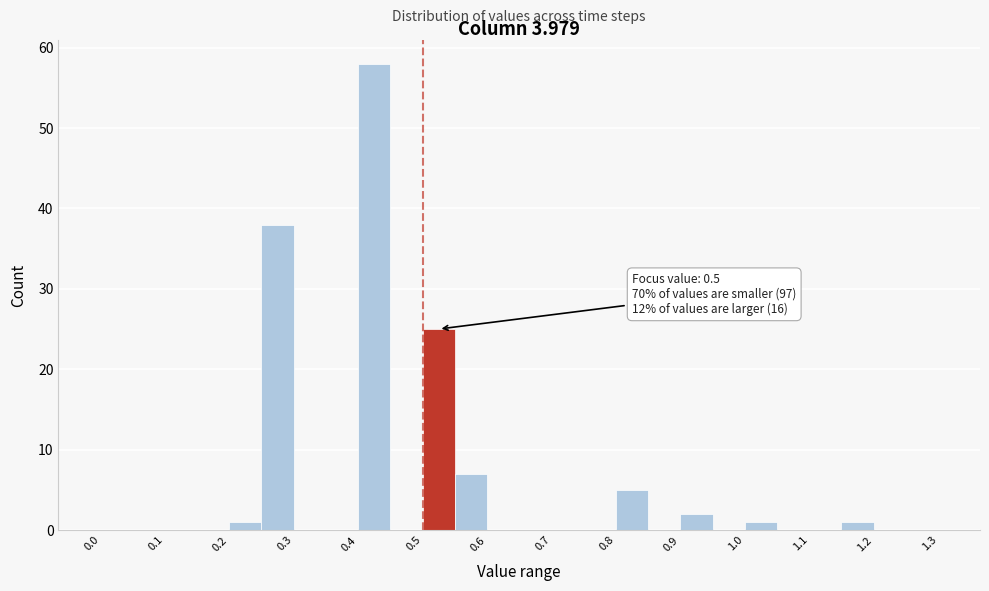

Which range on the x-axis has the tallest bar?

0.40 to 0.45